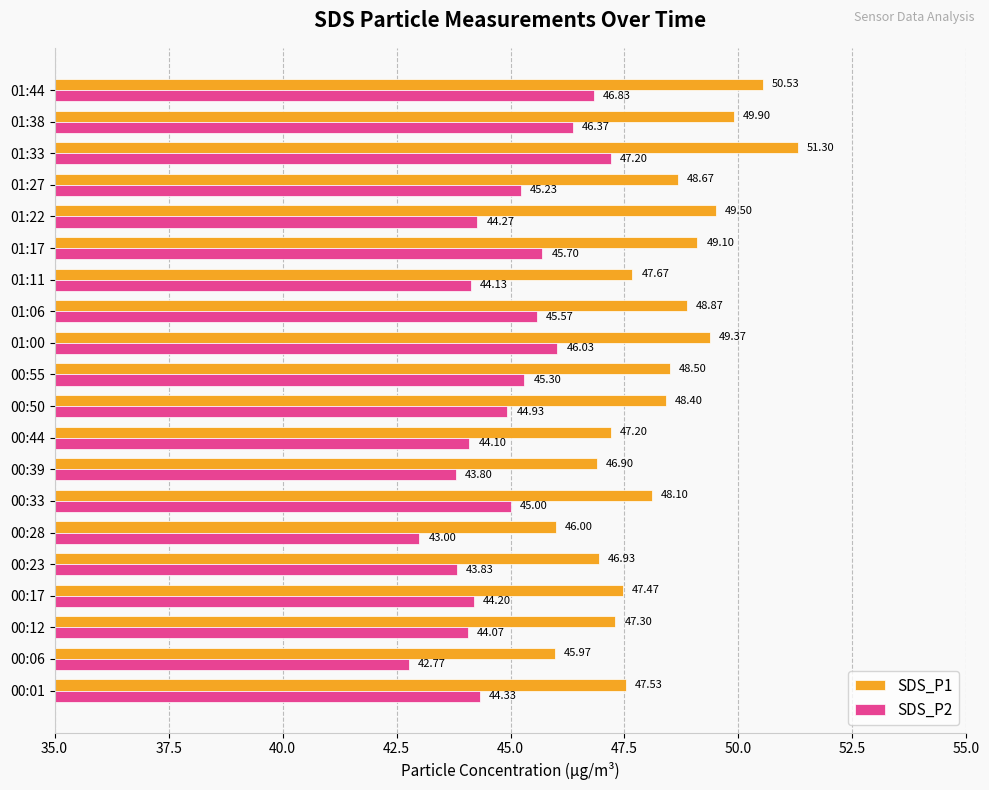

What are all the series names shown in the legend?

SDS_P1, SDS_P2